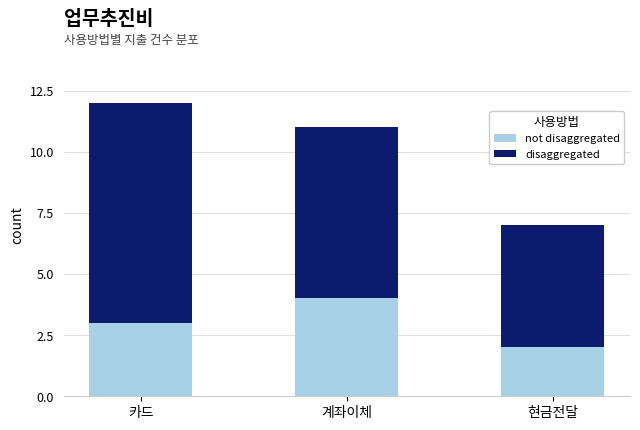

How many categories are shown in the chart?

3